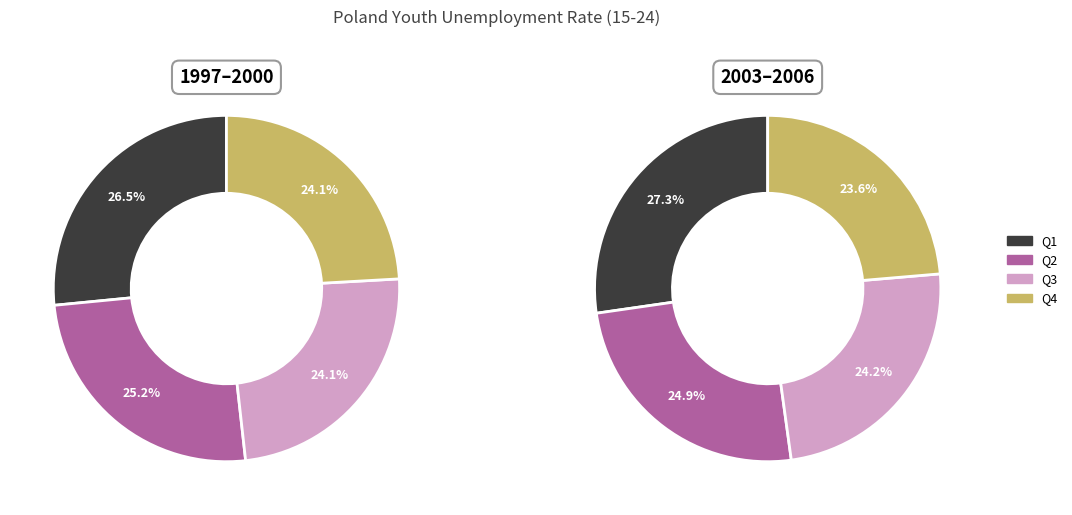

True or false: Q4 accounts for 24% of the total.

True